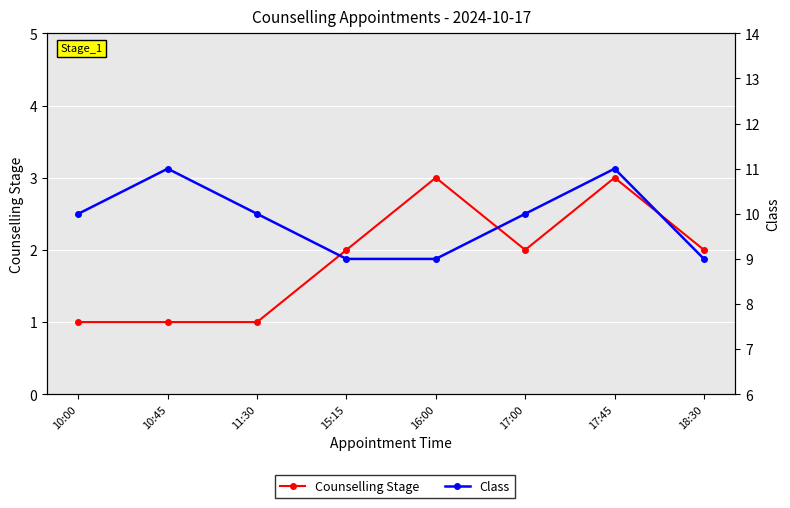

What is the difference between the second highest and second lowest values in the Class series?

2